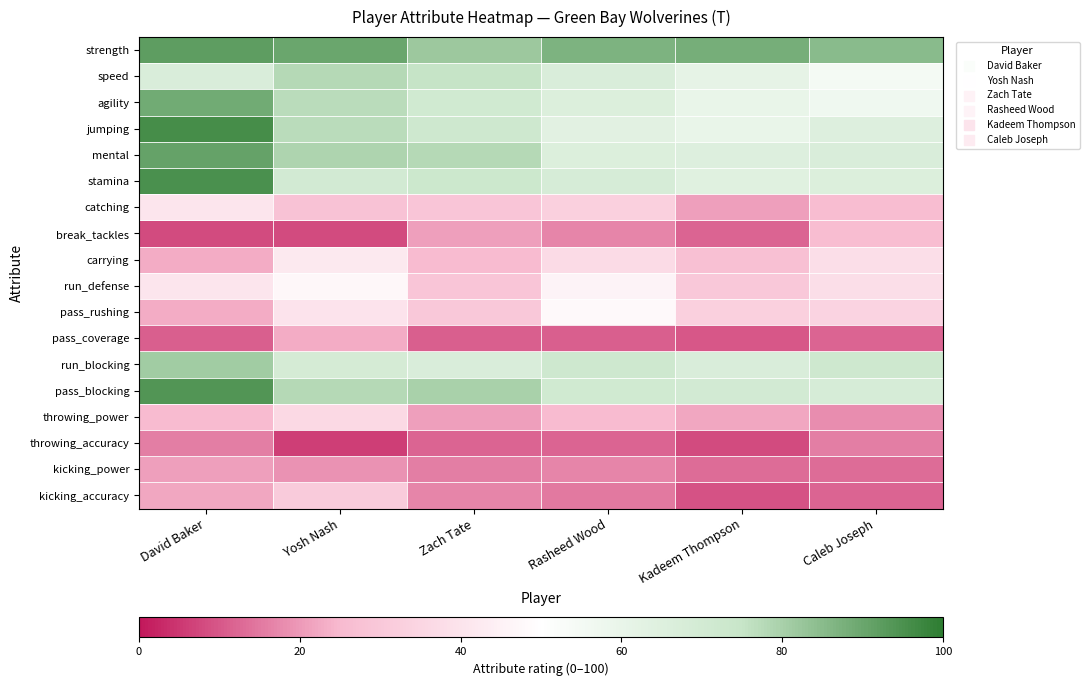

What is the total value across all series at Zach Tate?

809